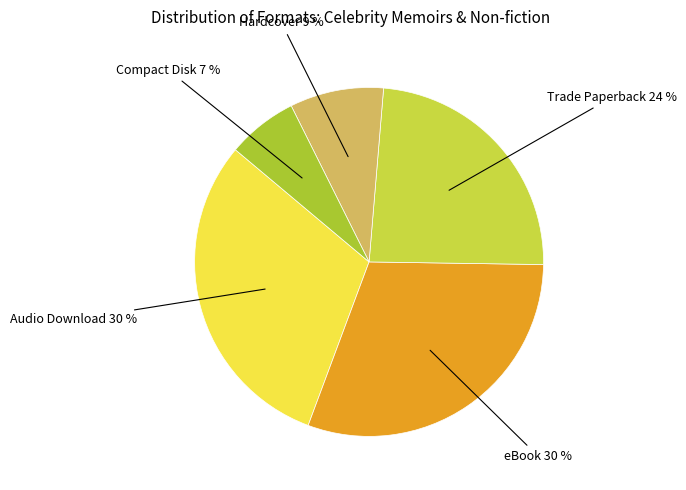

Count the number of slices in the pie.

5